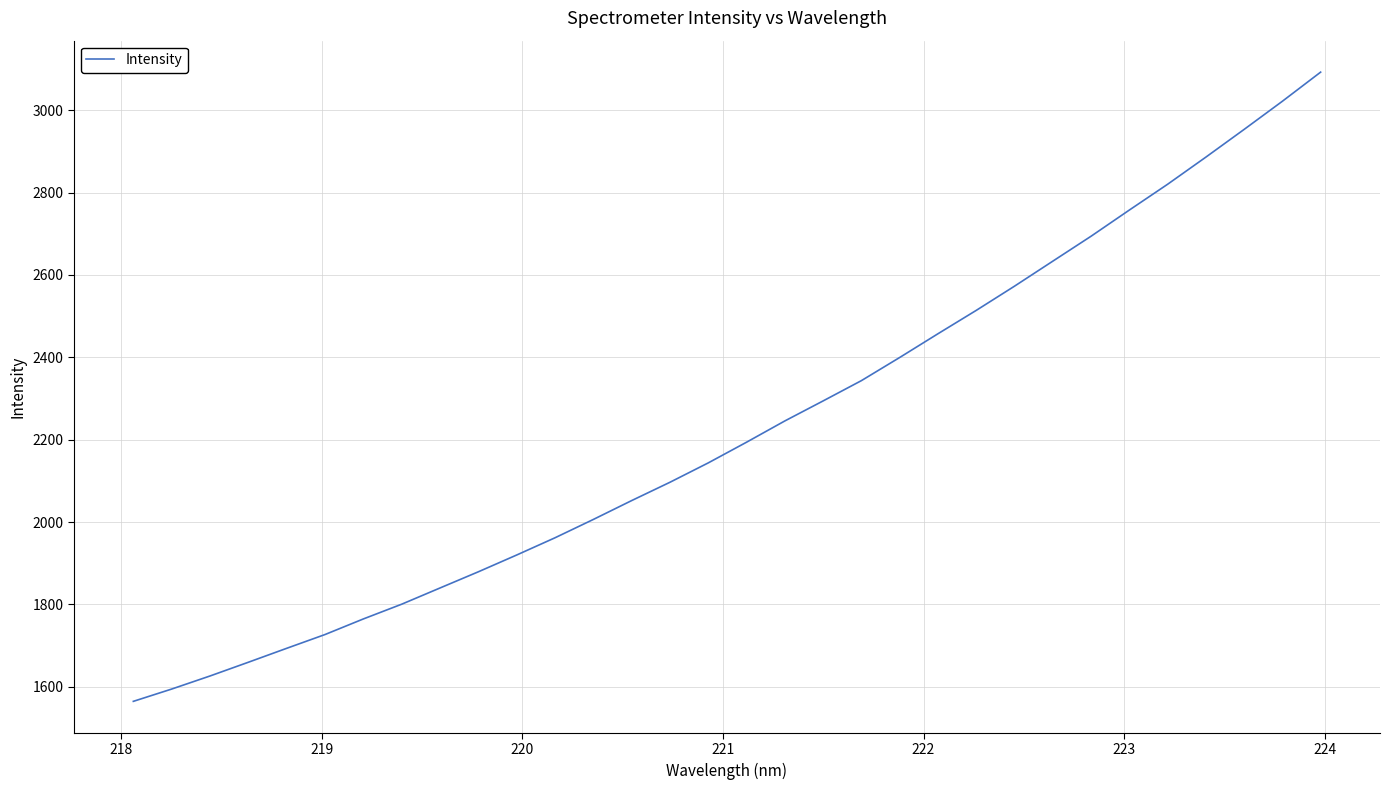

True or false: the data has more than 0 interior local peaks.

False